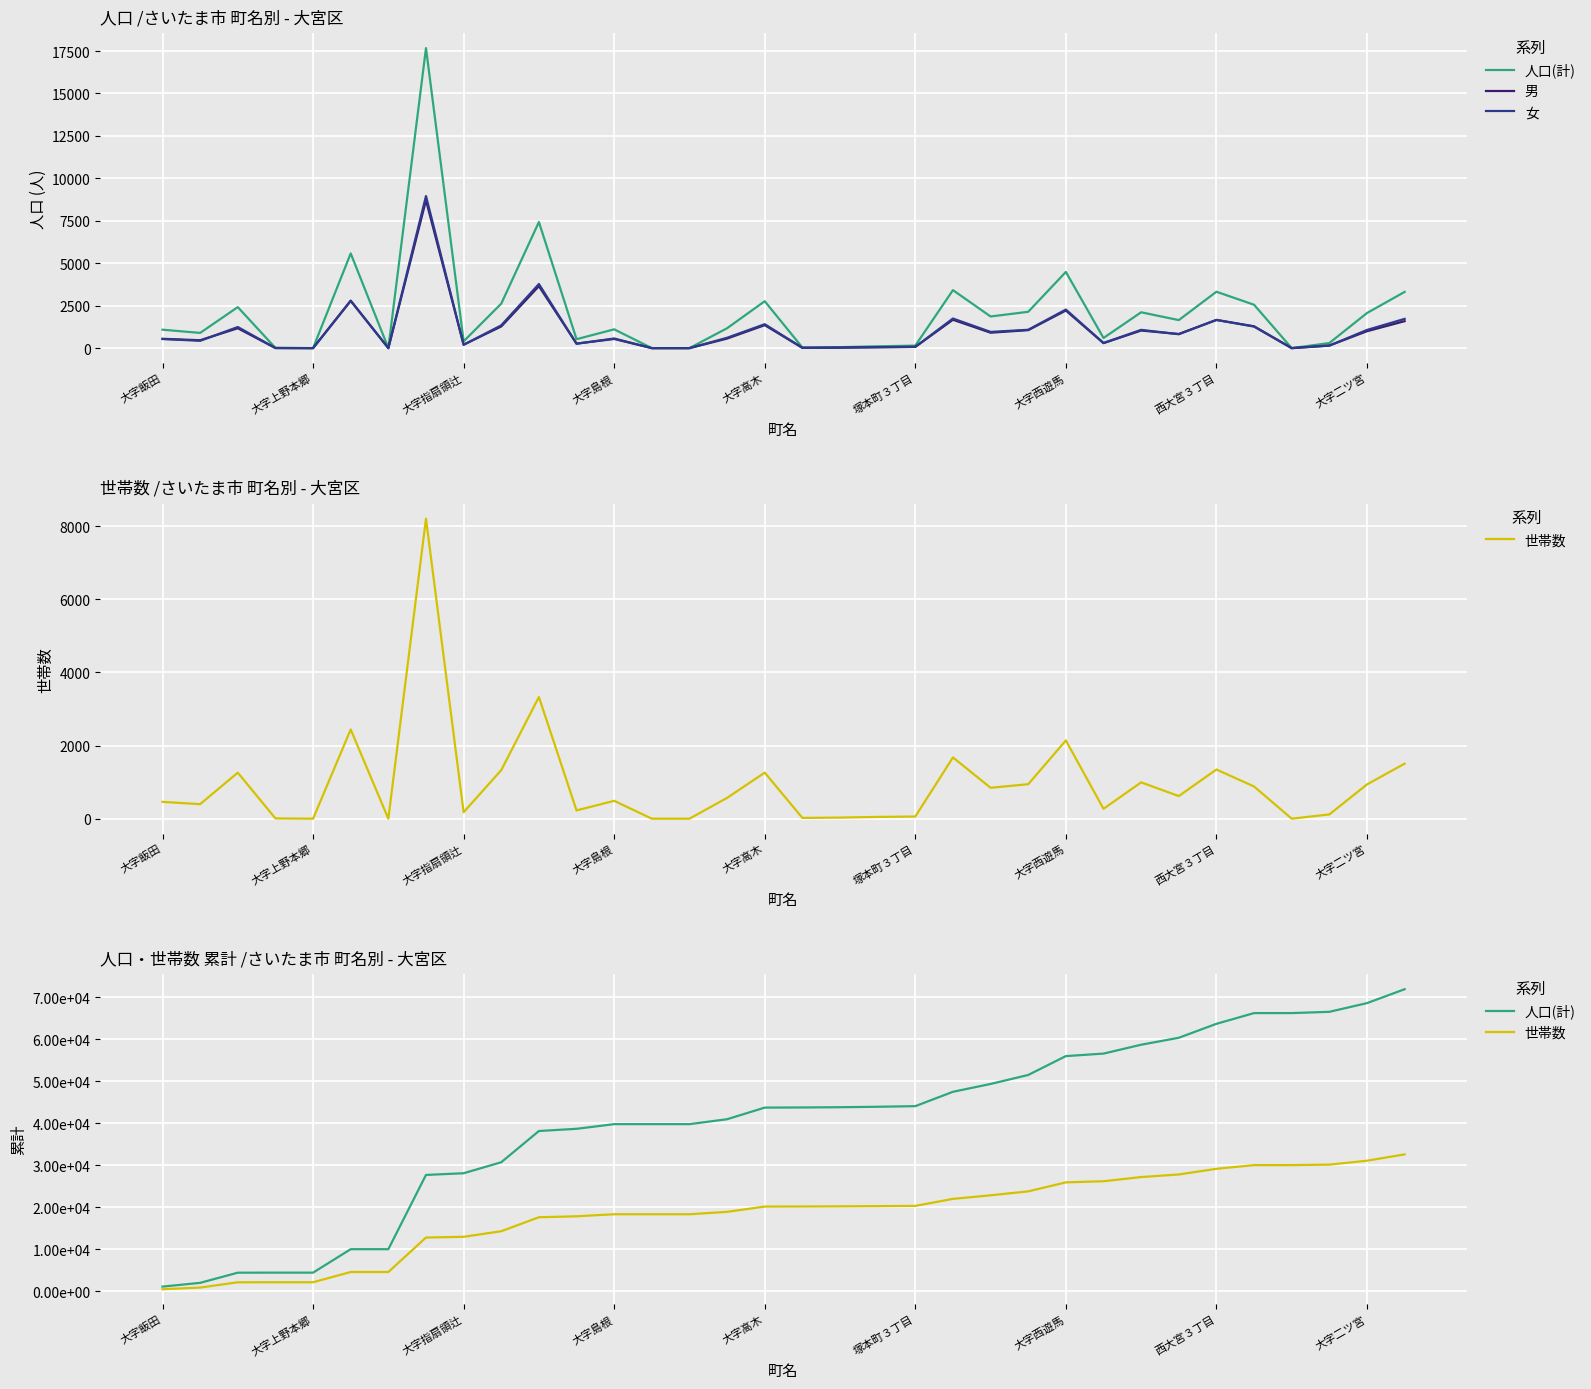

True or false: 人口(計) has more than 2 interior local peaks.

False